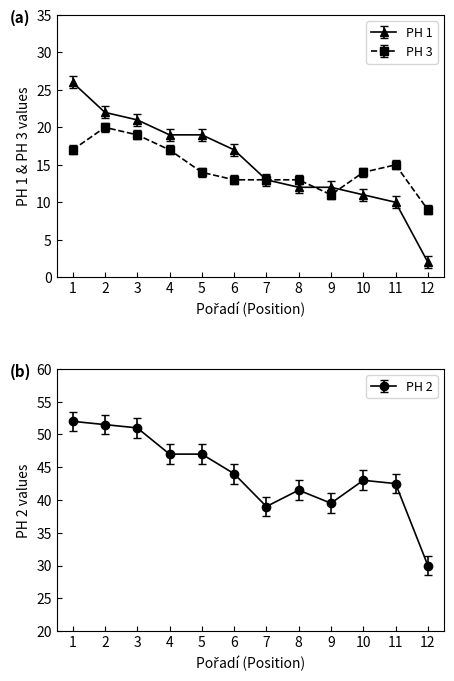

How many data points in PH 1 are less than 17?

6